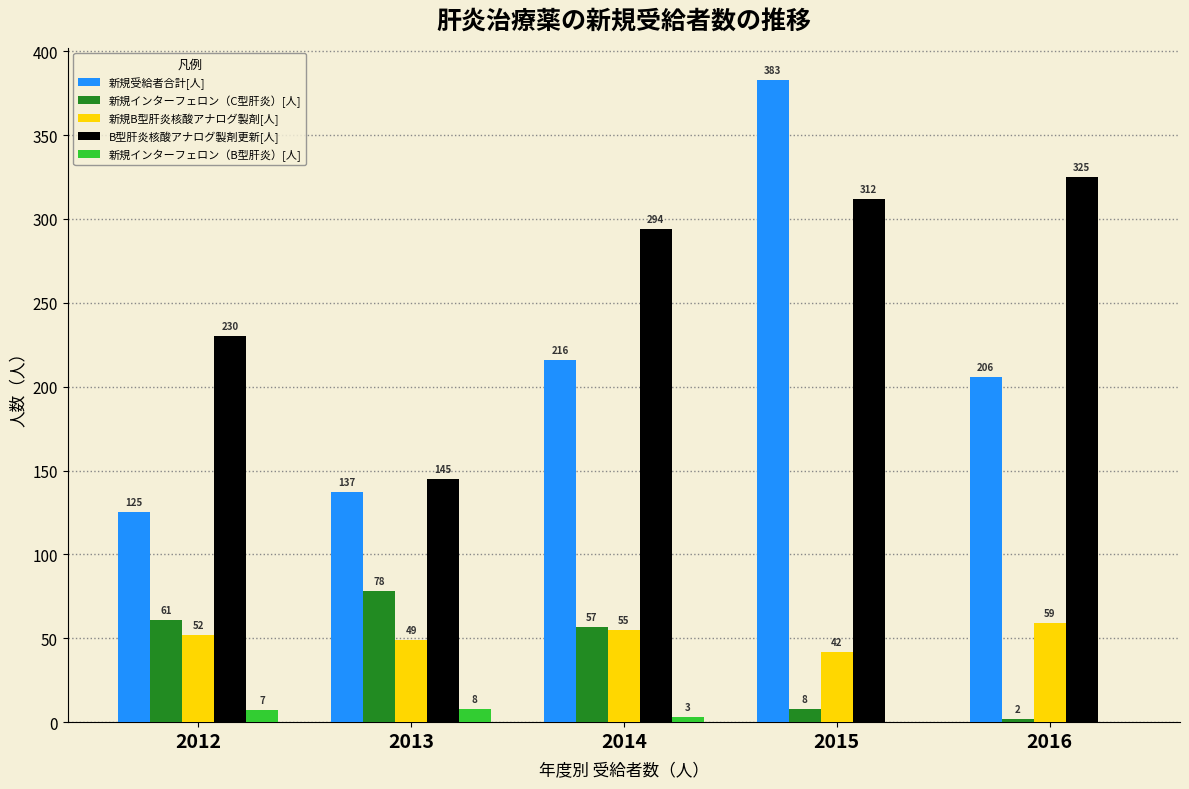

At which label is 新規インターフェロン（C型肝炎）[人] closest to 40?

2014